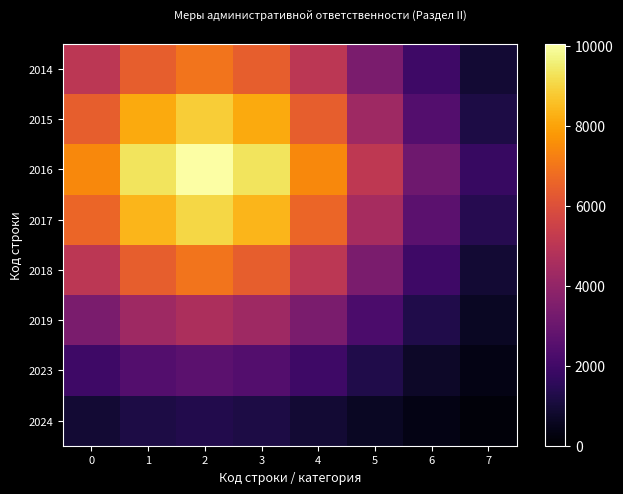

Which series changed the most between 5 and 6?

2016